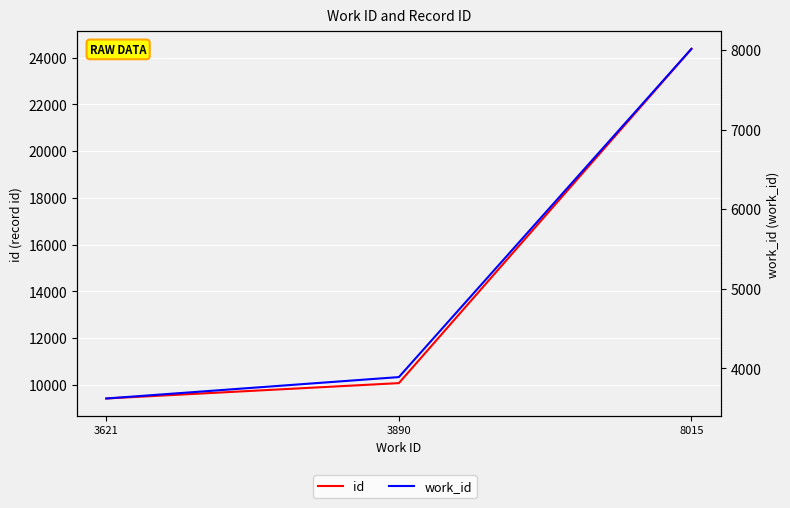

What is the total value across all series at 8015?

32395